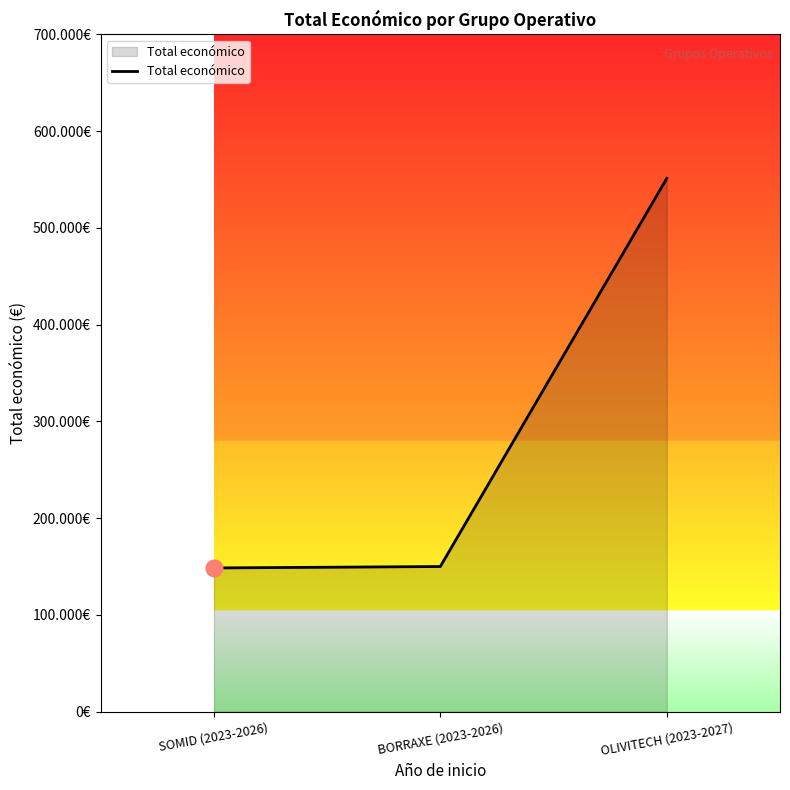

Does the chart have visible grid lines?

No